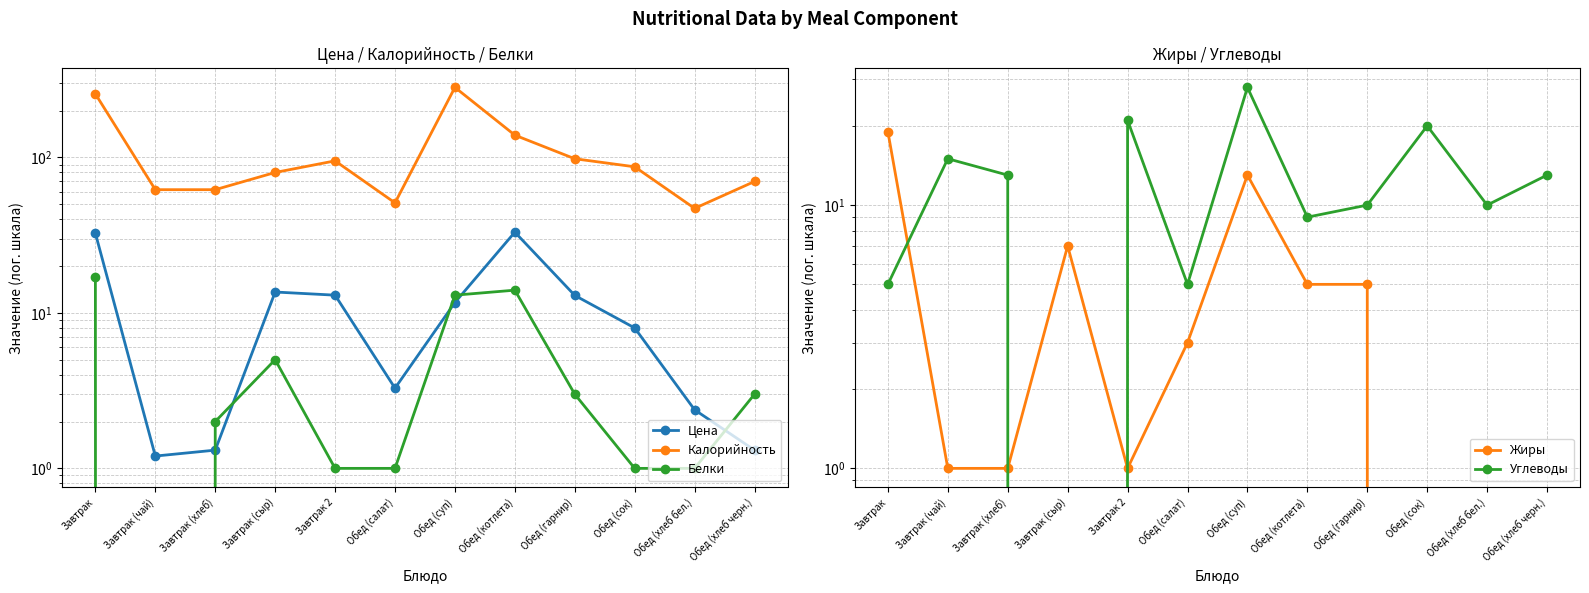

How many lines are shown in the chart?

5